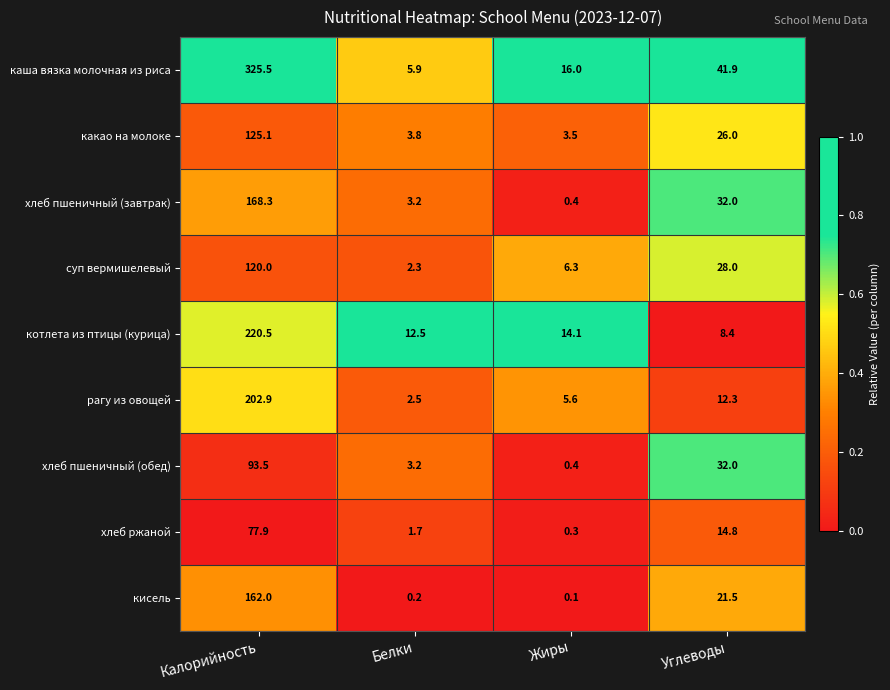

What is the difference between the highest and lowest values at Белки?

12.3